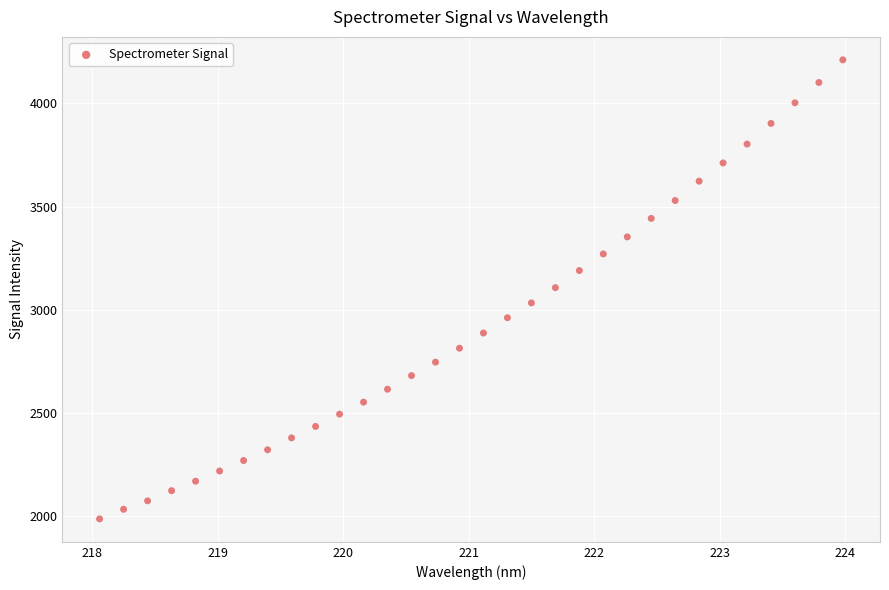

What is the range of X values (max minus min)?

5.9